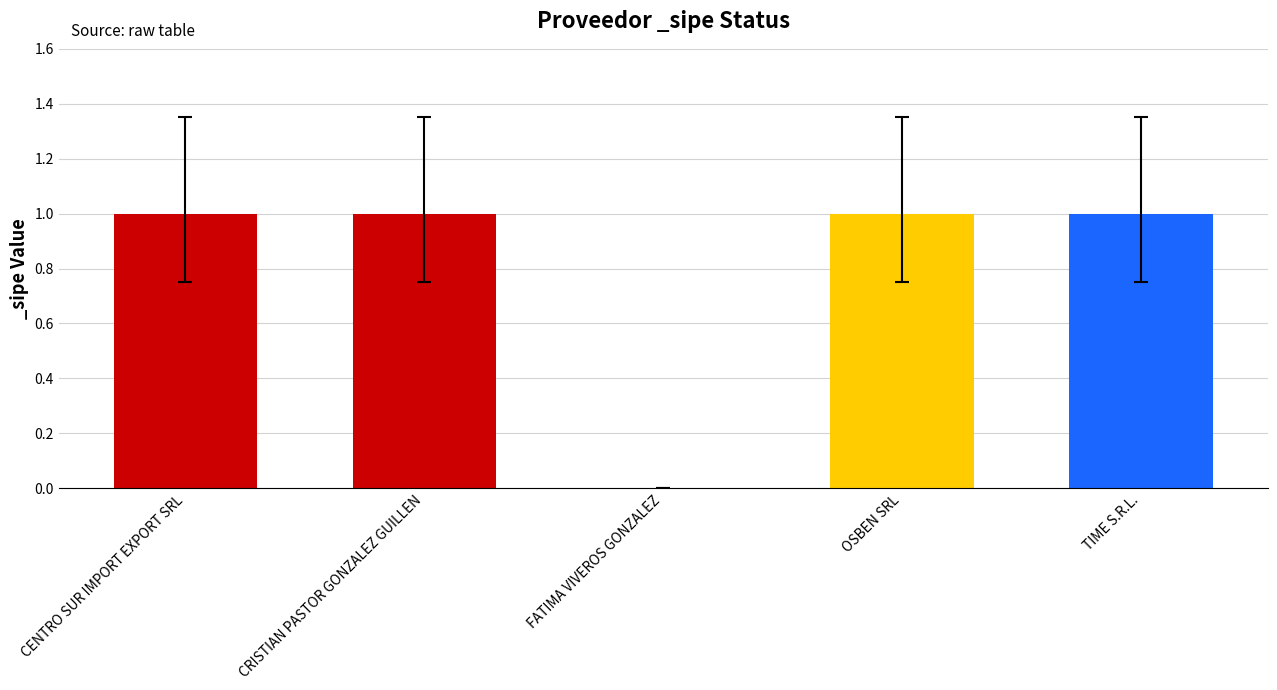

Which has a higher value, FATIMA VIVEROS GONZALEZ or CENTRO SUR IMPORT EXPORT SRL?

CENTRO SUR IMPORT EXPORT SRL